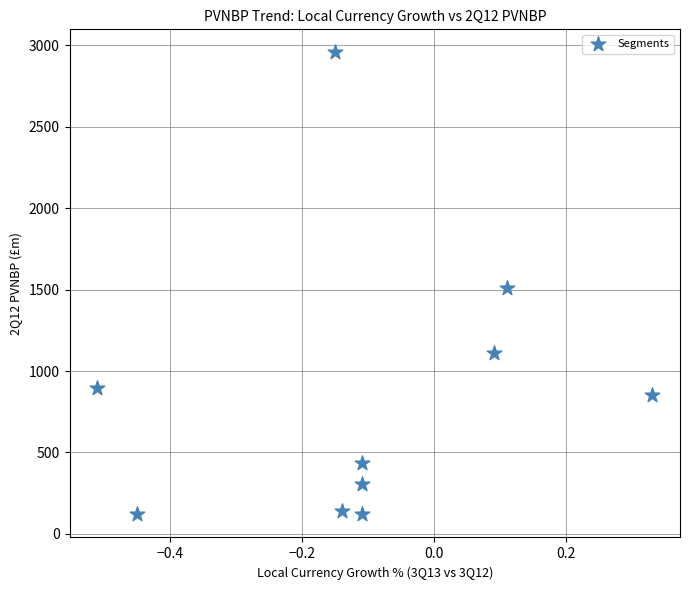

What is the range of Y values (max minus min)?

2837